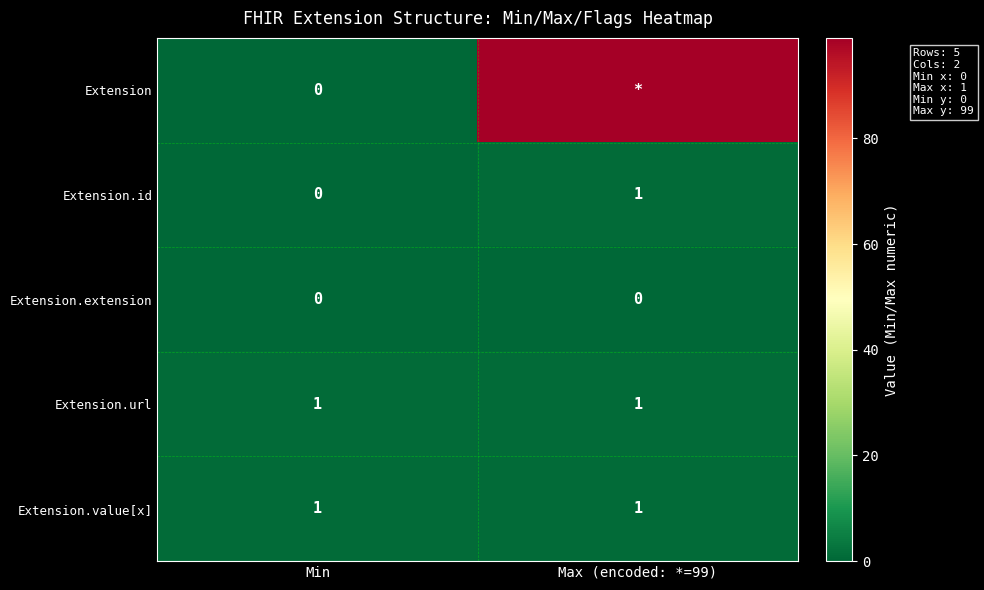

At which label does Extension.id reach its minimum?

Min